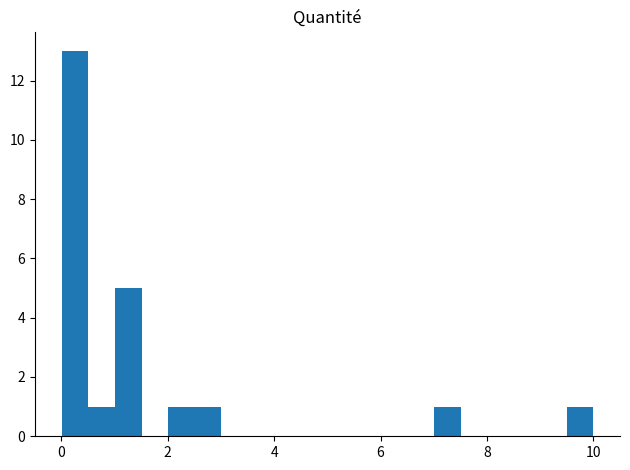

Read against the x-axis, roughly where is the centre of the tallest bar?

0.2